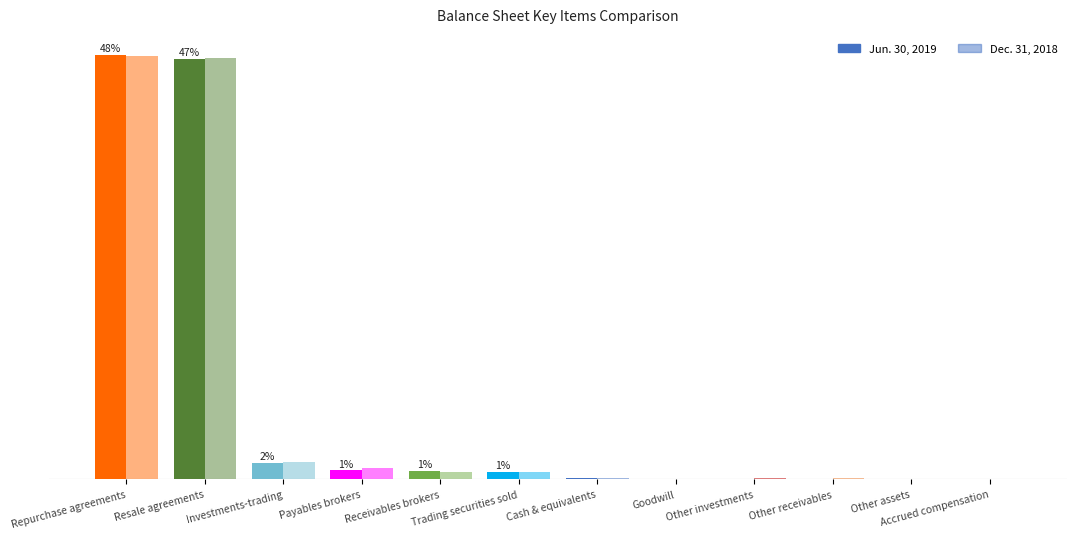

Is it true that Dec. 31, 2018 equals 0.0 at Goodwill?

False